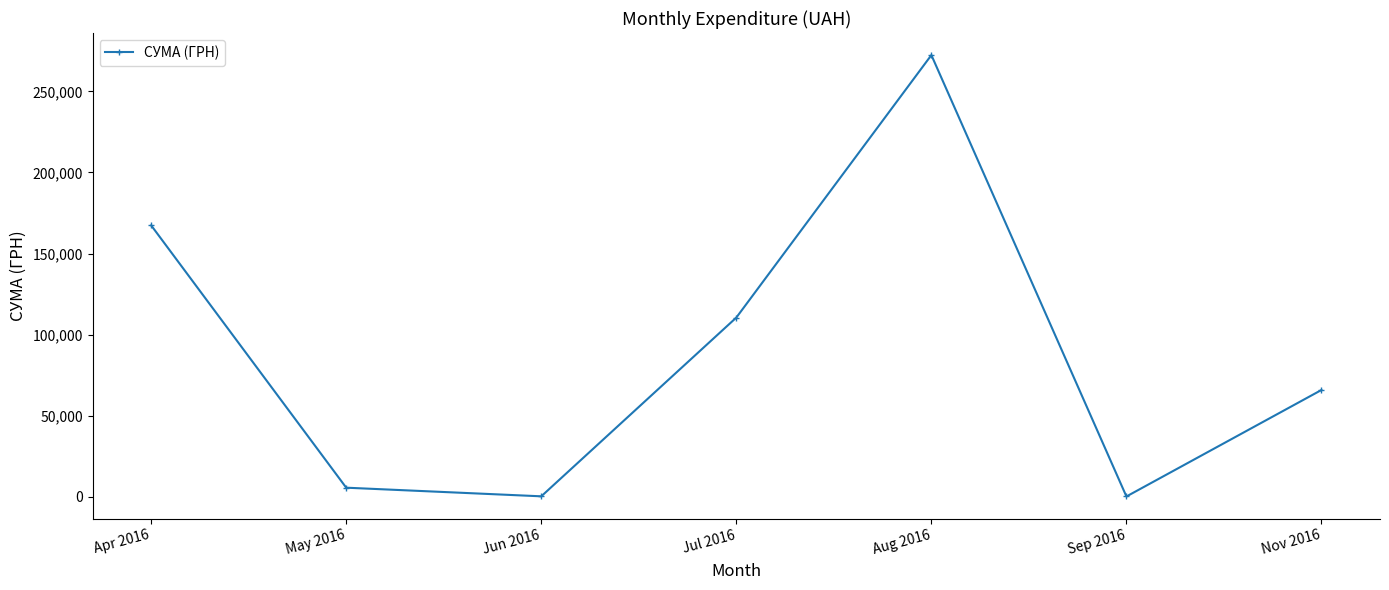

What is the greatest value displayed?

272421.9